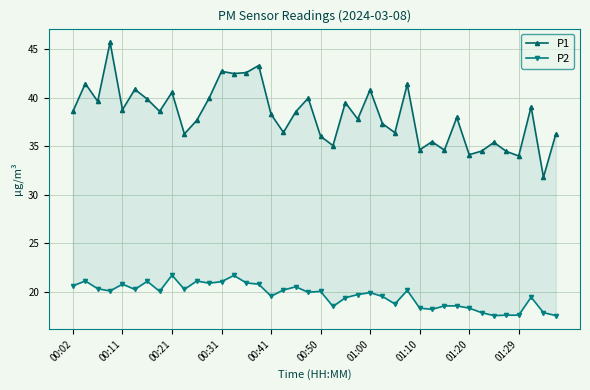

Where is P2 nearest to the value 19?

26